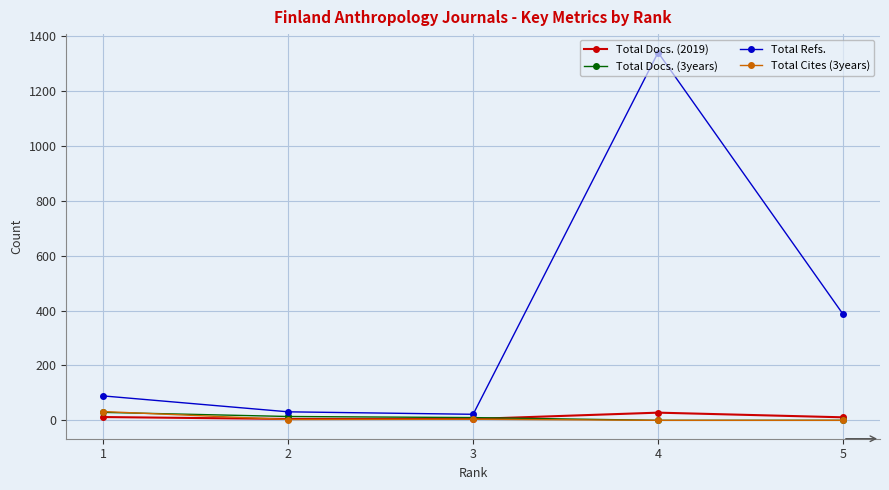

What is the highest value of the Total Docs. (3years) series?

29